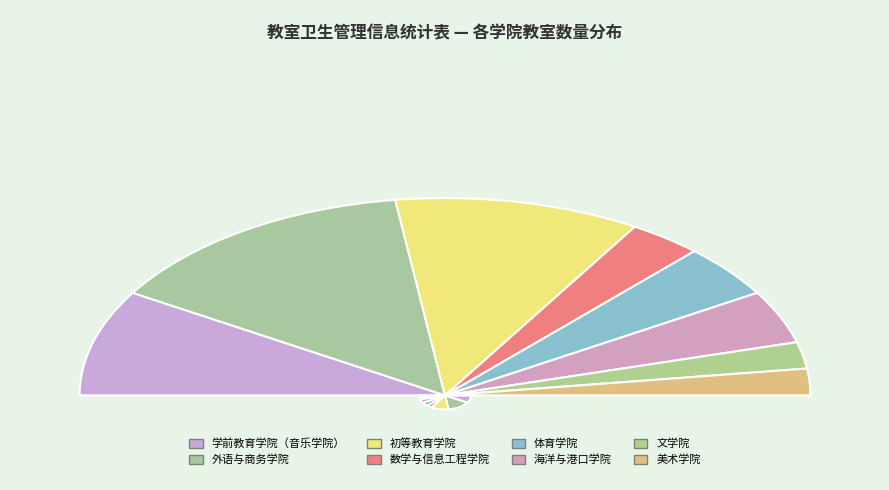

Between 学前教育学院（音乐学院） and 外语与商务学院, which is larger?

外语与商务学院